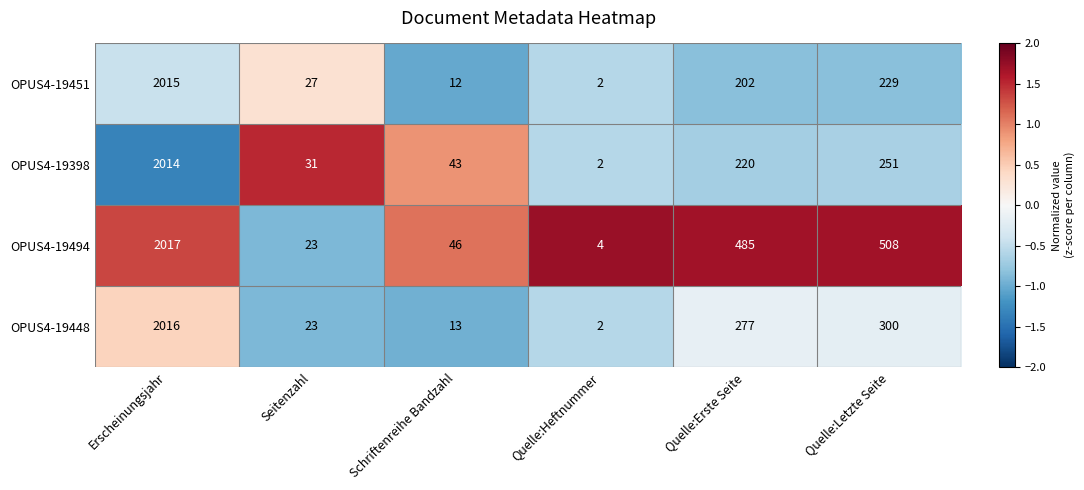

Which series changed the most between Erscheinungsjahr and Quelle:Letzte Seite?

OPUS4-19451